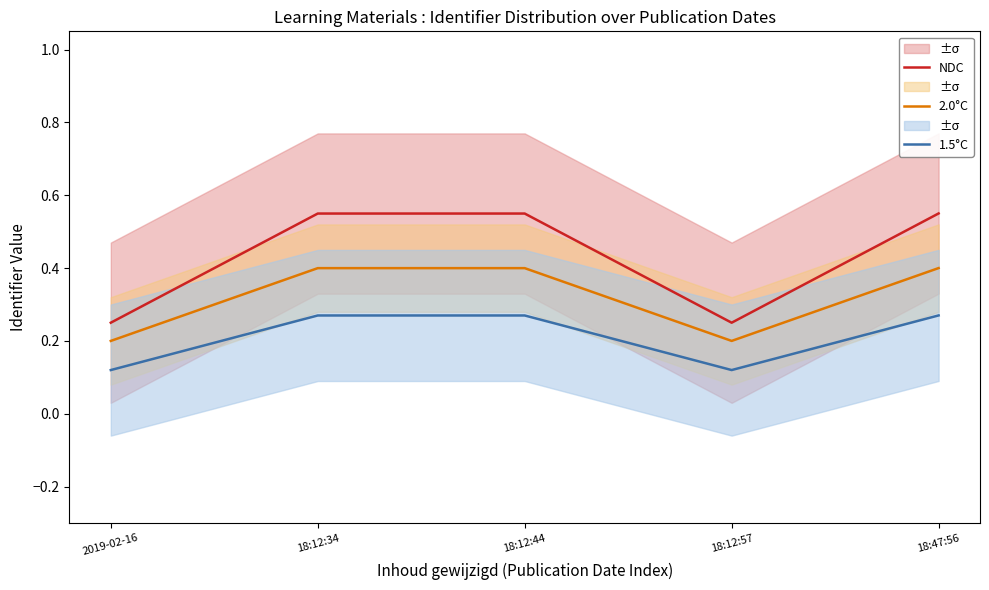

What are all the series names shown in the legend?

NDC, 2.0°C, 1.5°C